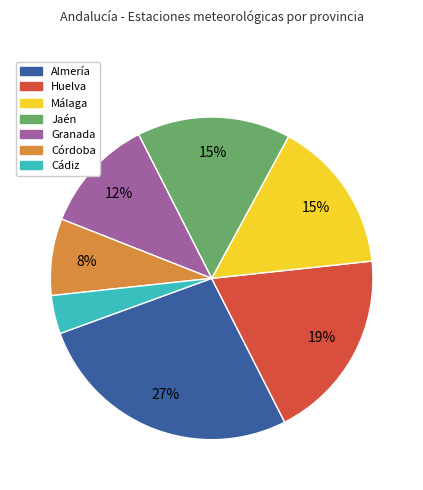

What is the smallest slice in the pie chart?

Cádiz